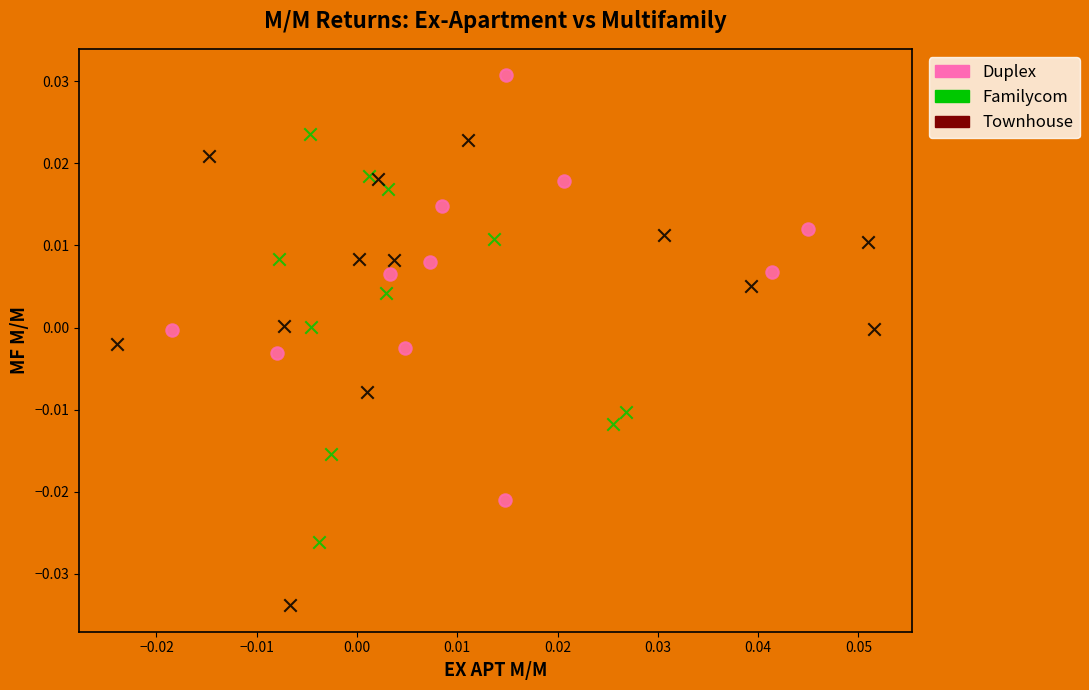

Which series reaches the minimum Y coordinate?

Townhouse